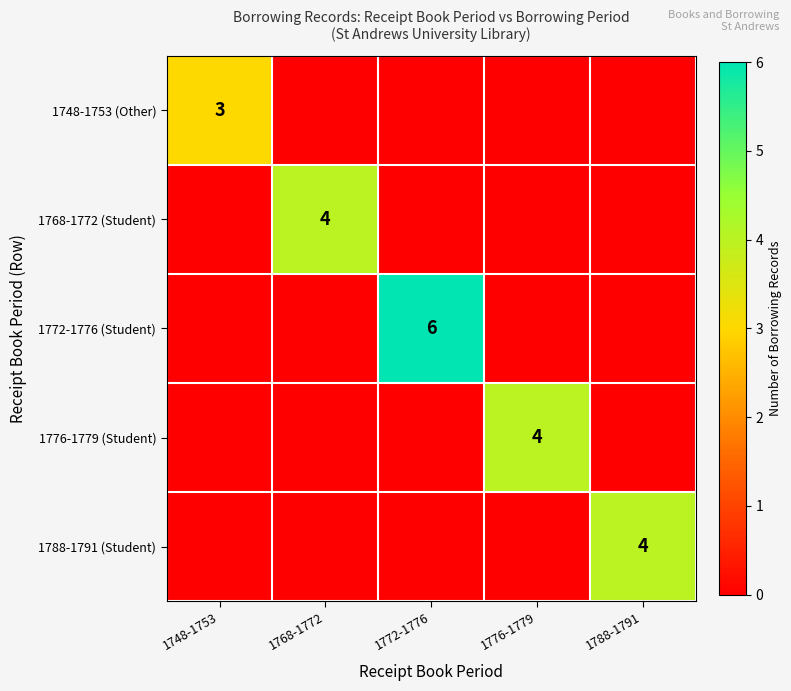

Which category has the highest value across all series?

1772-1776